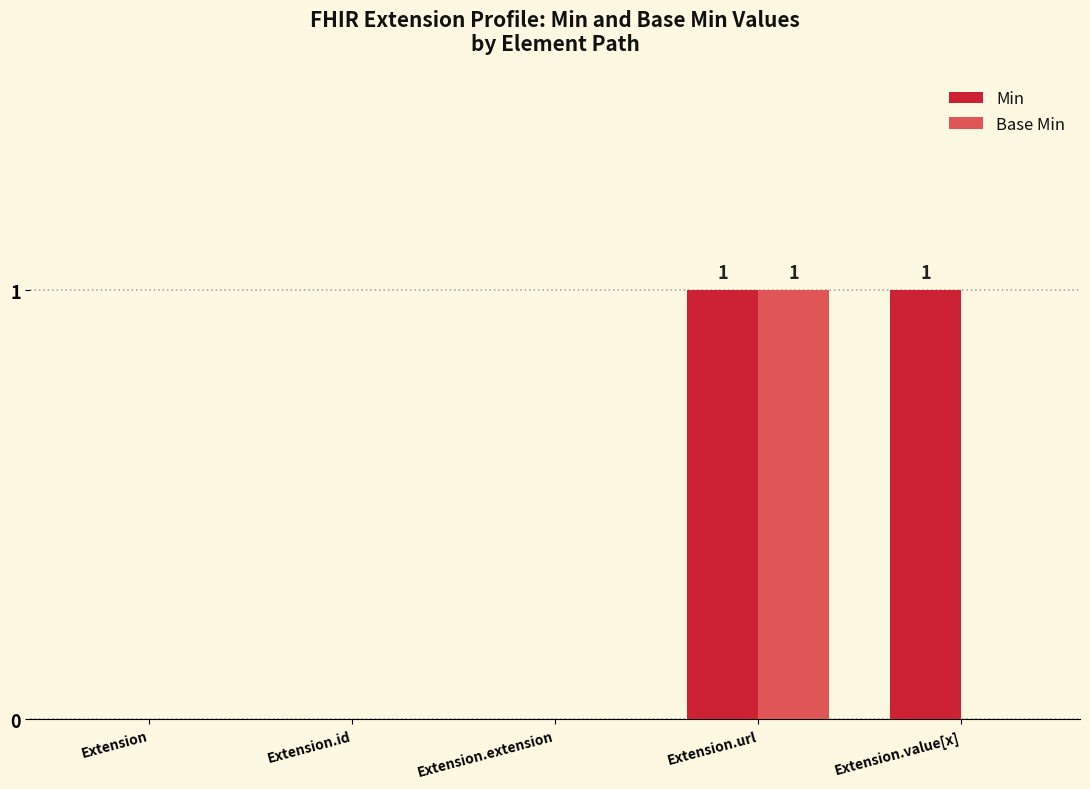

At which category is the sum across all series the highest?

Extension.url